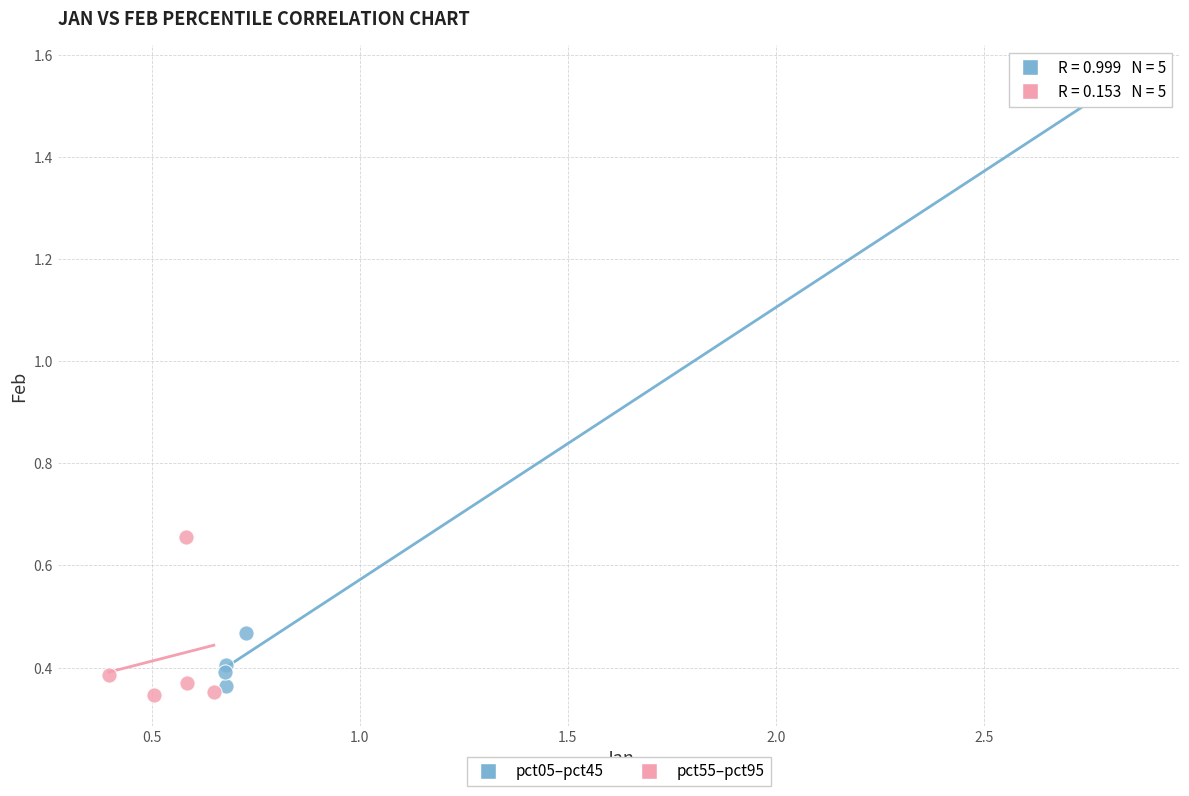

Which series has the widest spread of Y values?

pct05–pct45